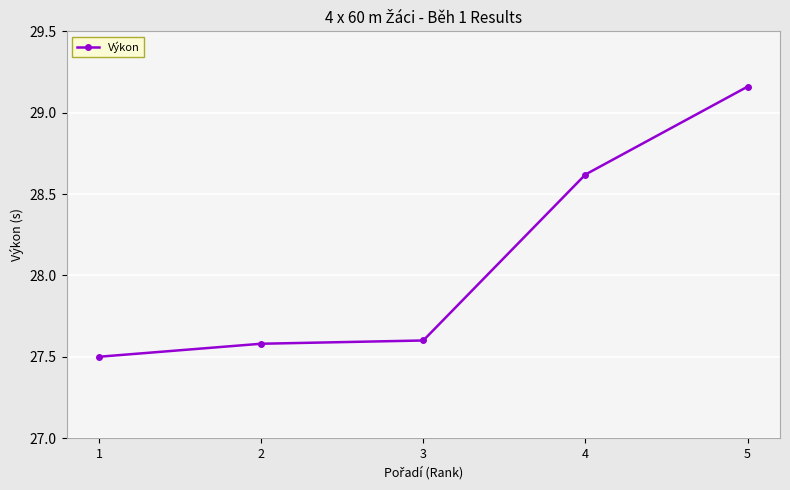

List the labels in order of value, smallest first.

1, 2, 3, 4, 5